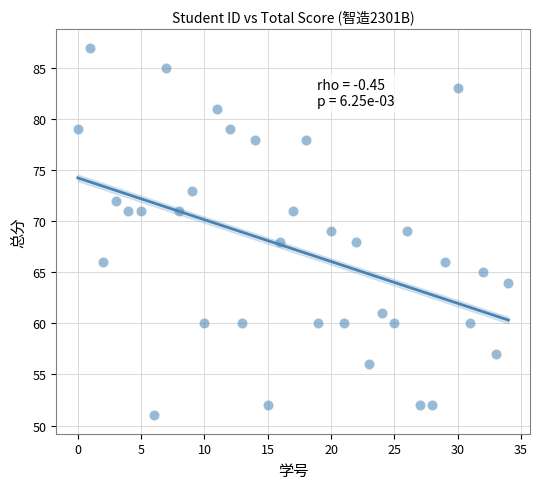

What is the range of Y values (max minus min)?

36